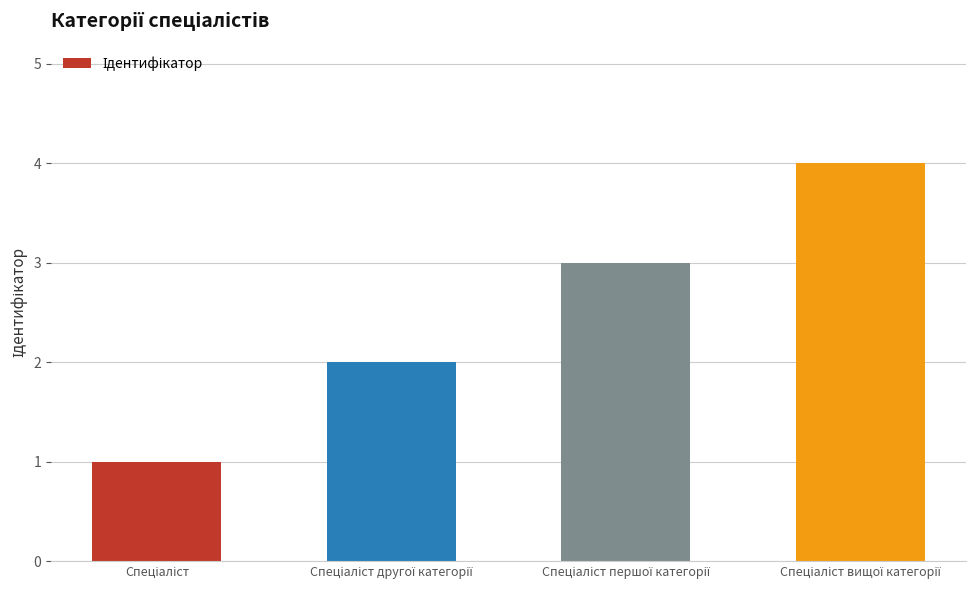

What is the difference between the maximum and minimum values?

3